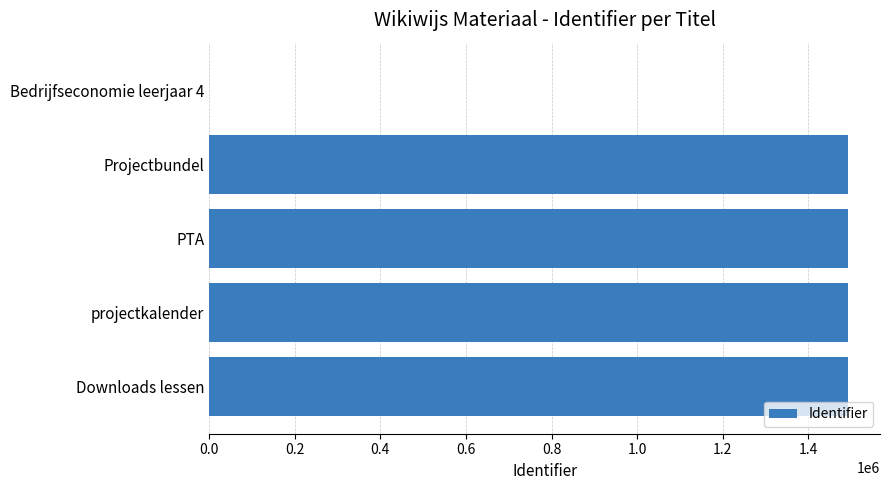

The value at Projectbundel is 1493132. True or false?

True